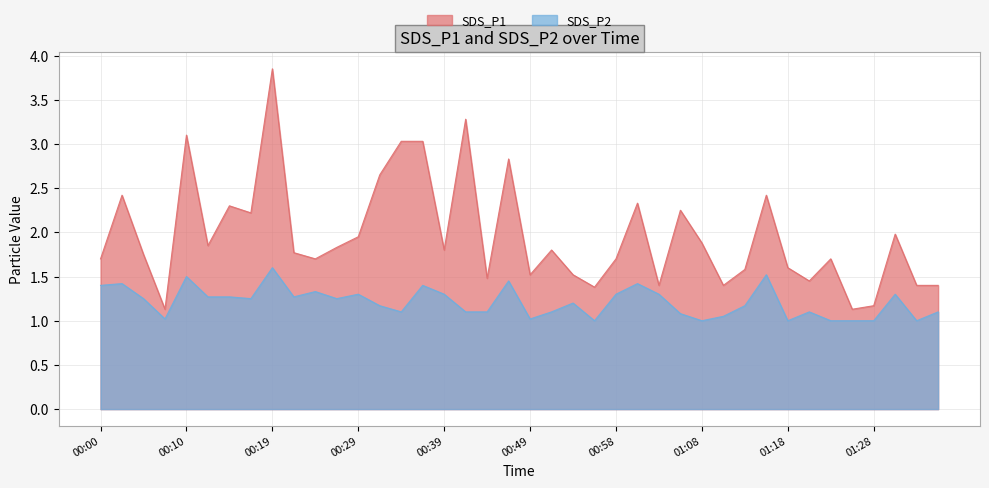

Reading left to right, list all the values displayed in this chart.

SDS_P1: 1.7	2.4	1.8	1.1	3.1	1.9	2.3	2.2	3.9	1.8	1.7	1.8	1.9	2.6	3.0	3.0	1.8	3.3	1.5	2.8	1.5	1.8	1.5	1.4	1.7	2.3	1.4	2.2	1.9	1.4	1.6	2.4	1.6	1.4	1.7	1.1	1.2	2.0	1.4	1.4
SDS_P2: 1.4	1.4	1.2	1.0	1.5	1.3	1.3	1.2	1.6	1.3	1.3	1.2	1.3	1.2	1.1	1.4	1.3	1.1	1.1	1.4	1.0	1.1	1.2	1.0	1.3	1.4	1.3	1.1	1.0	1.1	1.2	1.5	1.0	1.1	1.0	1.0	1.0	1.3	1.0	1.1